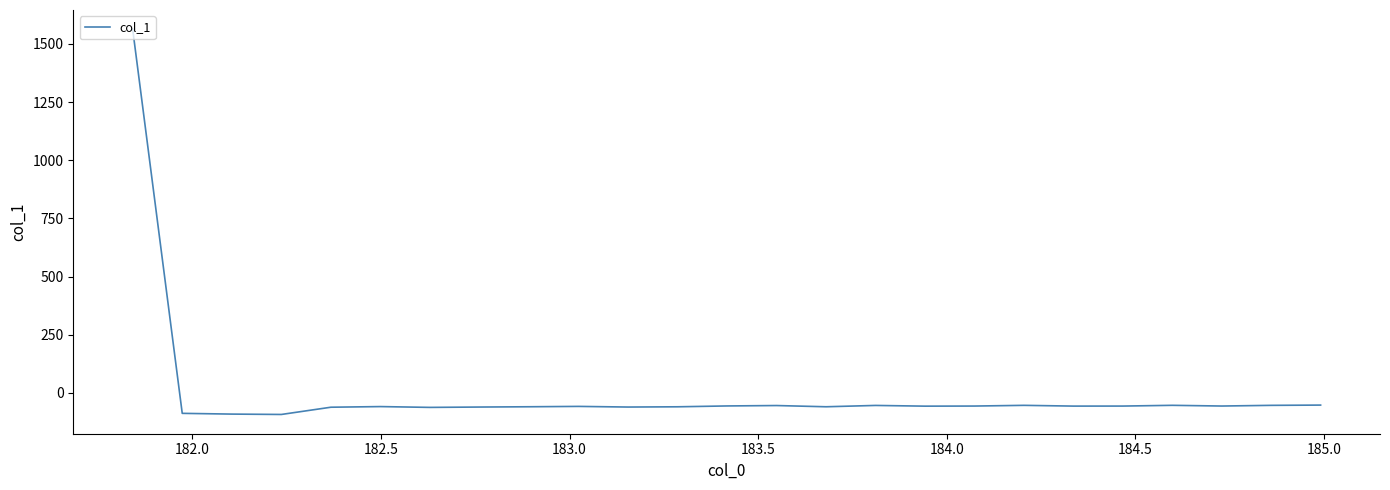

What is the smallest value displayed?

-92.7